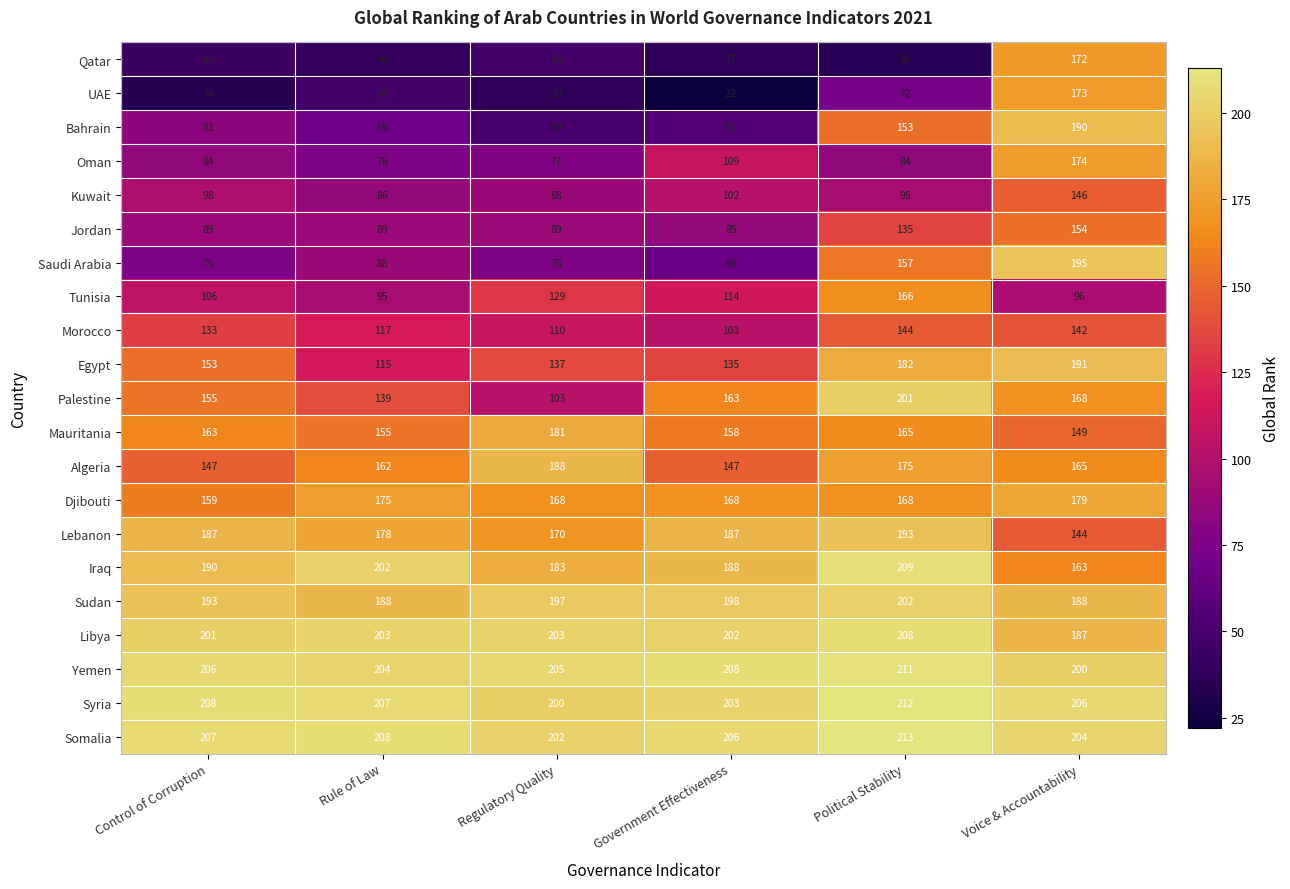

How many distinct data groups are displayed?

21